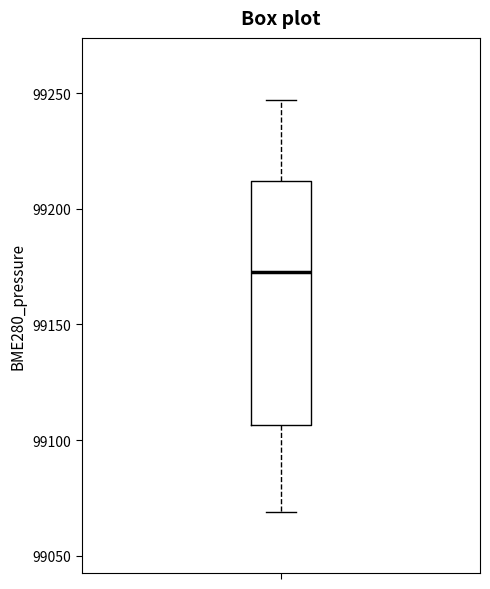

Transcribe this box plot: give where the median line is, the range the box spans, and where the two whiskers end, as read against the y-axis. The values are not printed on the chart, so give them approximately, as read against the axis.

median 99175, box 99105 to 99210, whiskers 99070 to 99245